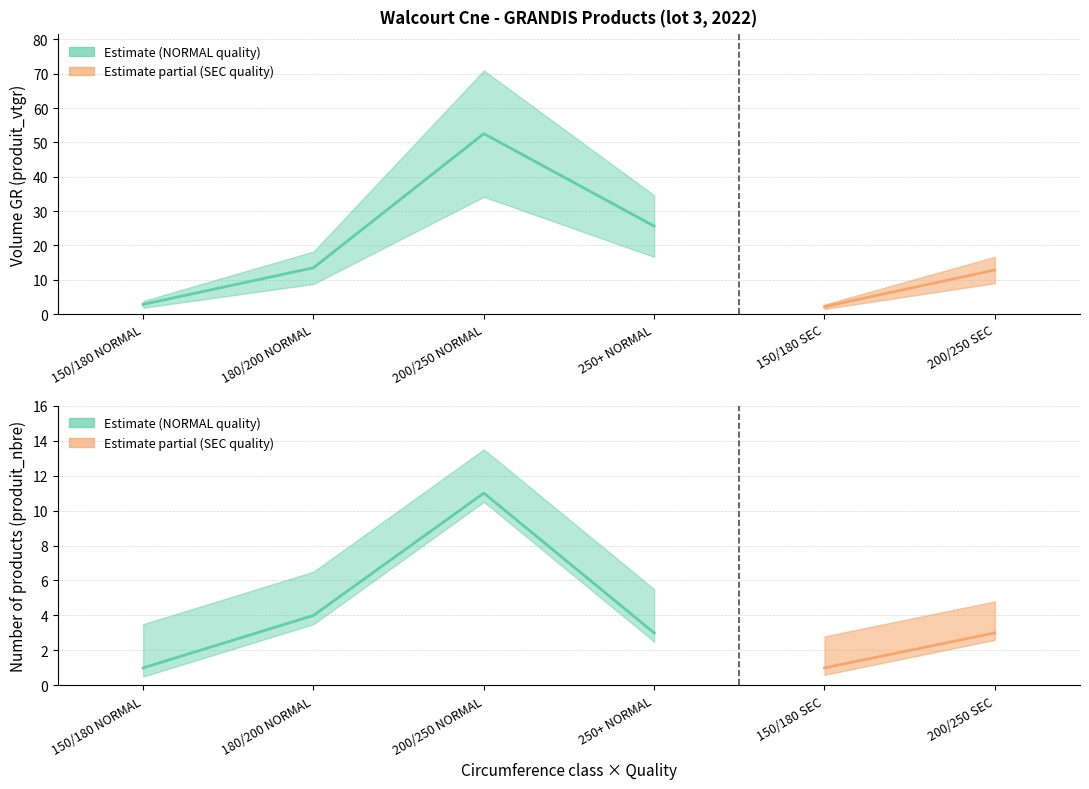

Is it true that produit_nbre equals 1.0 at 150/180 SEC?

True